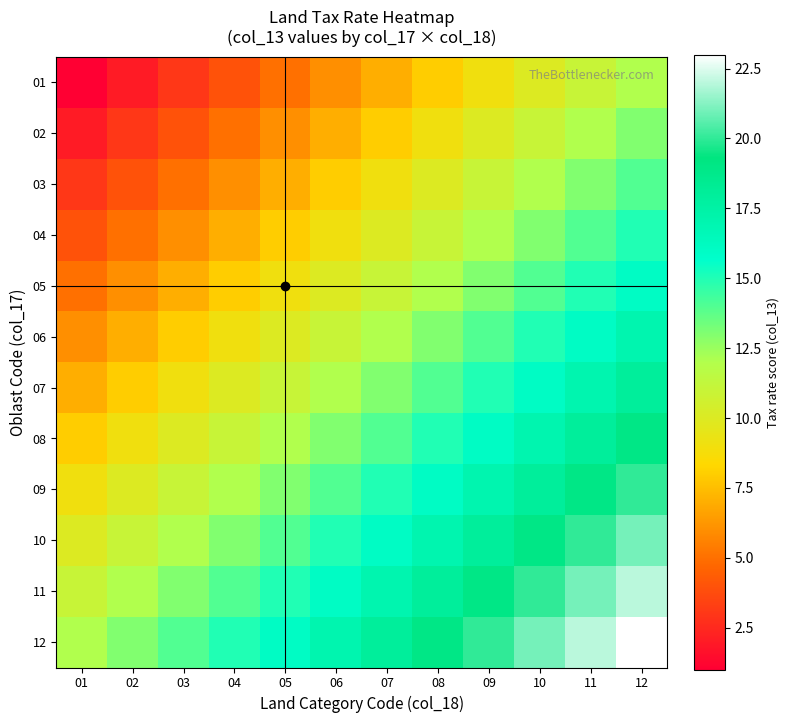

What is the minimum value shown in the chart?

1